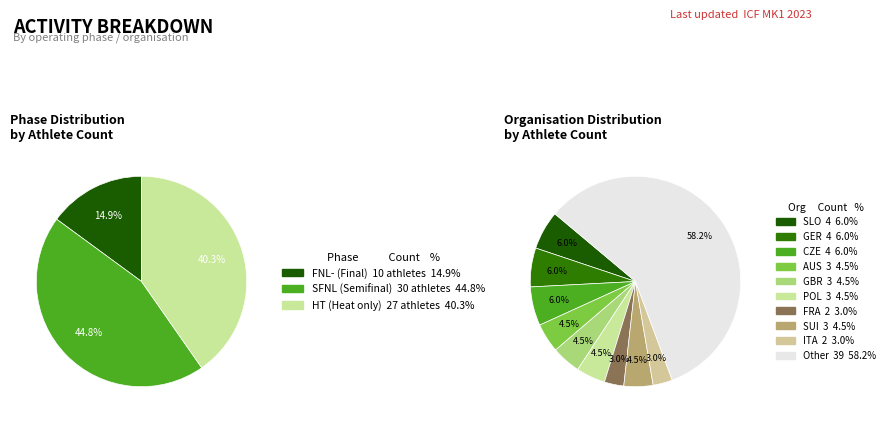

What is the ratio of the value at 1 to the value at phase_values?

3.0